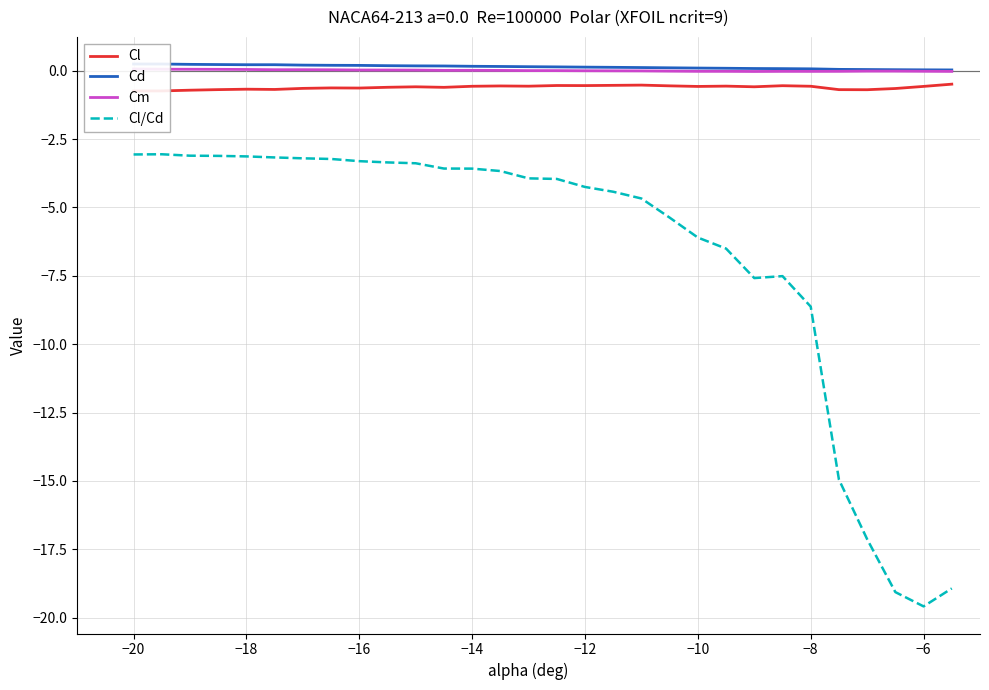

True or false: Cl/Cd has a value of -4.9 at −20.

False